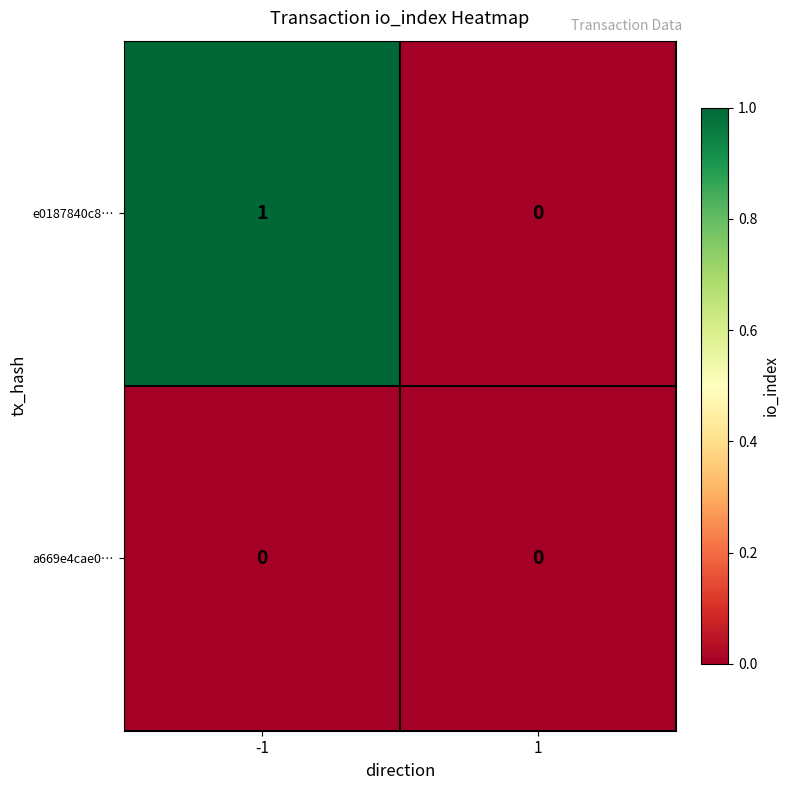

Reading left to right, extract all data points from this chart.

e0187840c8…: 1	0
a669e4cae0…: 0	0